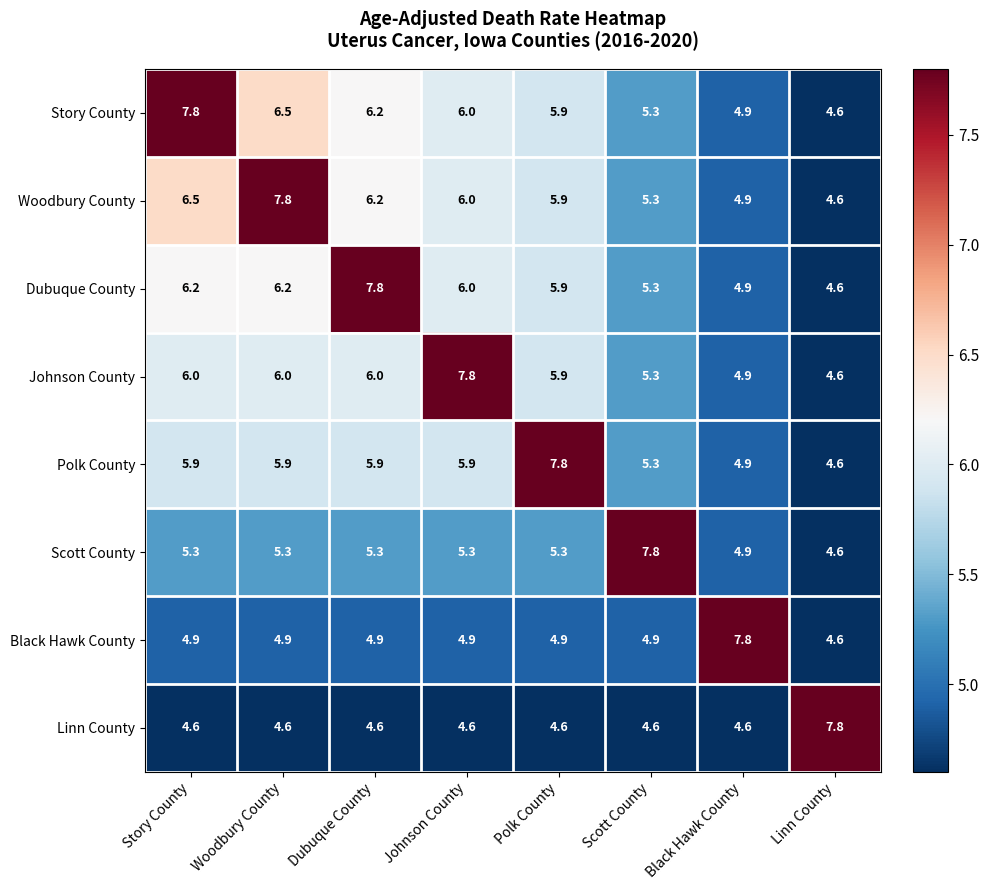

Which category has the lowest value in the Story County series?

Linn County